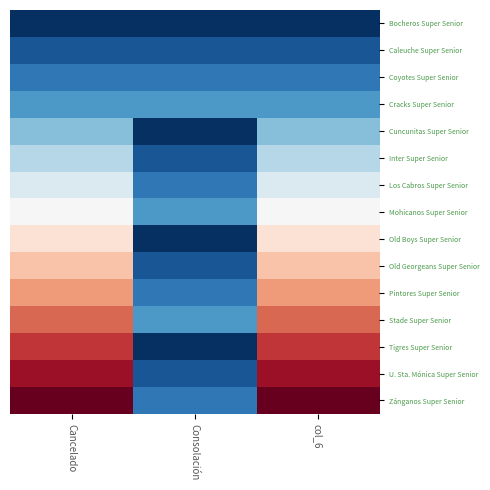

Reading left to right, list all the values displayed in this chart.

Bocheros Super Senior: Cancelado=0	Consolación=0	col_6=0
Caleuche Super Senior: Cancelado=1	Consolación=1	col_6=1
Coyotes Super Senior: Cancelado=2	Consolación=2	col_6=2
Cracks Super Senior: Cancelado=3	Consolación=3	col_6=3
Cuncunitas Super Senior: Cancelado=4	Consolación=0	col_6=4
Inter Super Senior: Cancelado=5	Consolación=1	col_6=5
Los Cabros Super Senior: Cancelado=6	Consolación=2	col_6=6
Mohicanos Super Senior: Cancelado=7	Consolación=3	col_6=7
Old Boys Super Senior: Cancelado=8	Consolación=0	col_6=8
Old Georgeans Super Senior: Cancelado=9	Consolación=1	col_6=9
Pintores Super Senior: Cancelado=10	Consolación=2	col_6=10
Stade Super Senior: Cancelado=11	Consolación=3	col_6=11
Tigres Super Senior: Cancelado=12	Consolación=0	col_6=12
U. Sta. Mónica Super Senior: Cancelado=13	Consolación=1	col_6=13
Zánganos Super Senior: Cancelado=14	Consolación=2	col_6=14